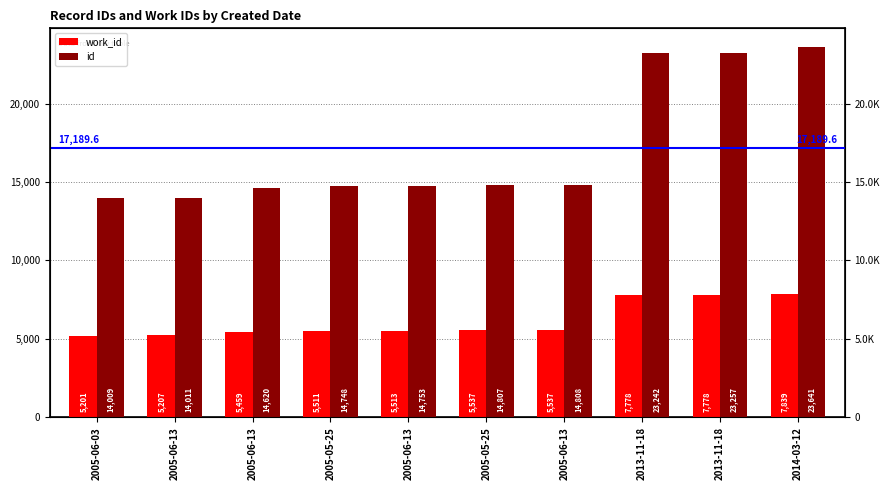

Which series has the largest total across all categories?

id